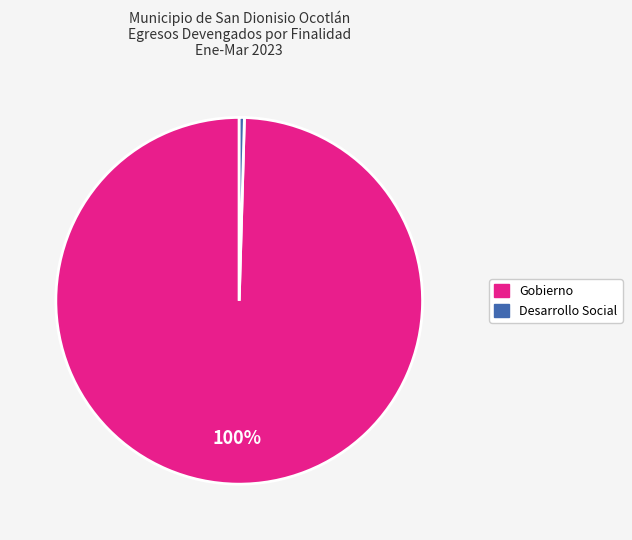

To the nearest percent, what is the average slice percentage?

50%